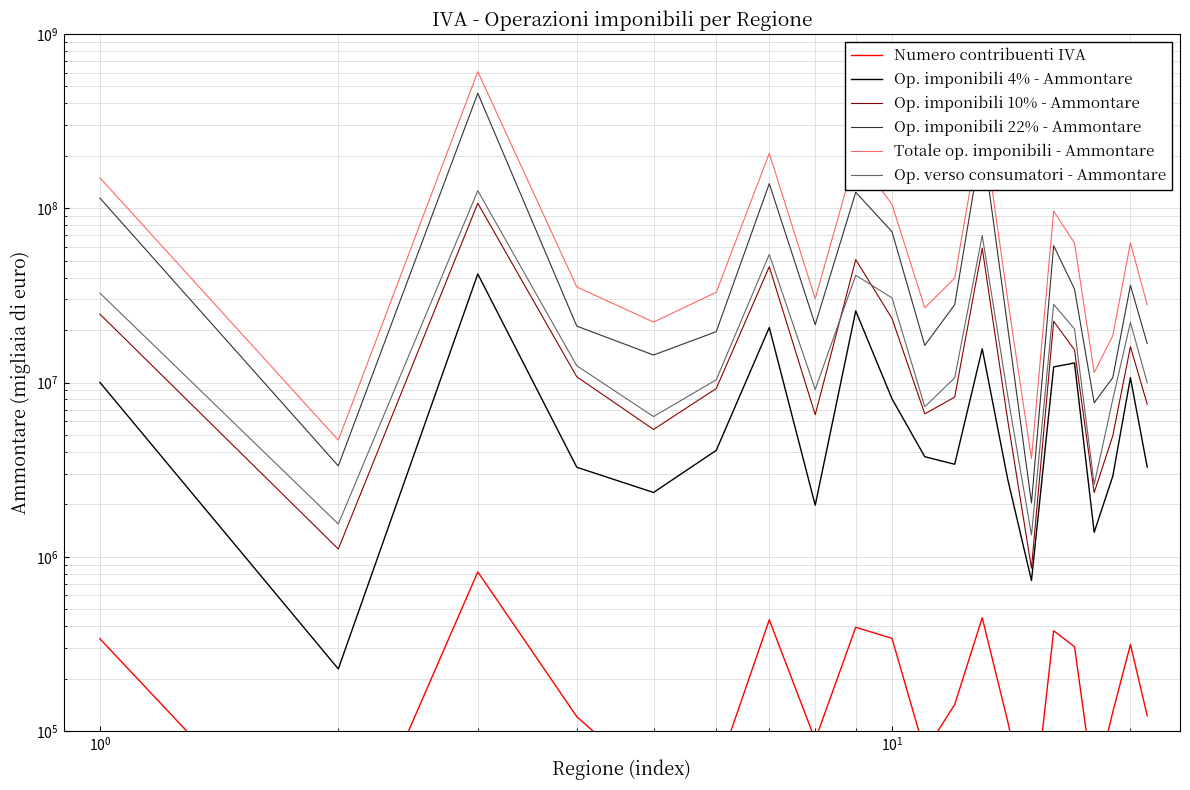

What is the maximum value for Totale op. imponibili - Ammontare?

607422218